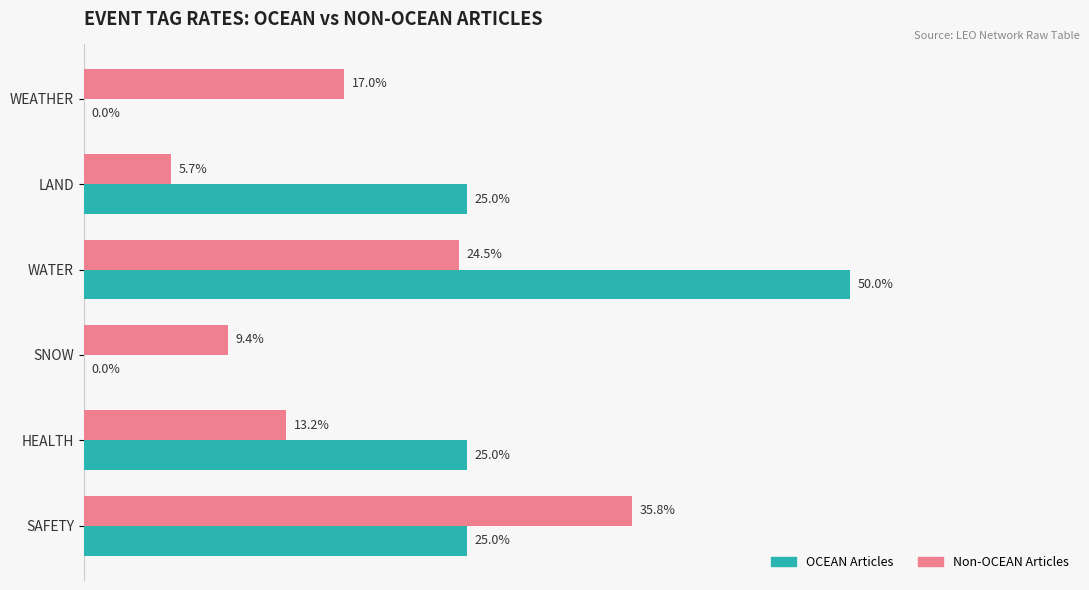

Which category has the highest value in the OCEAN Articles series?

WATER